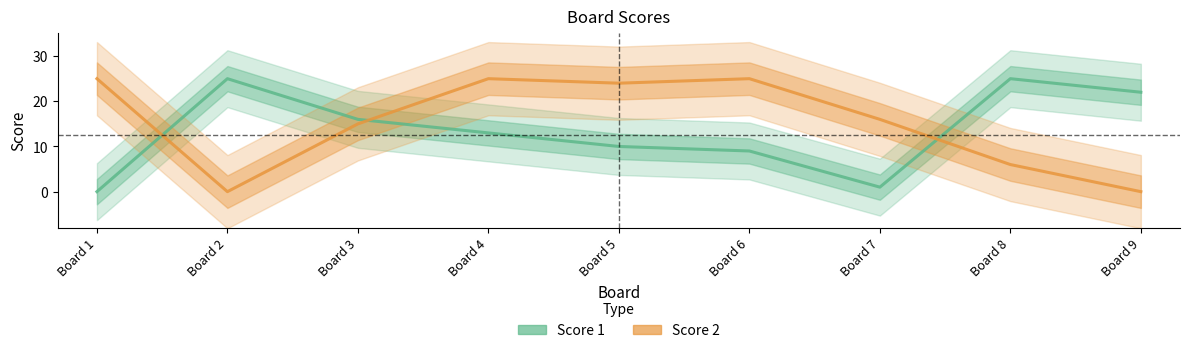

True or false: Score 1 has a value of 14 at Board 6.

False